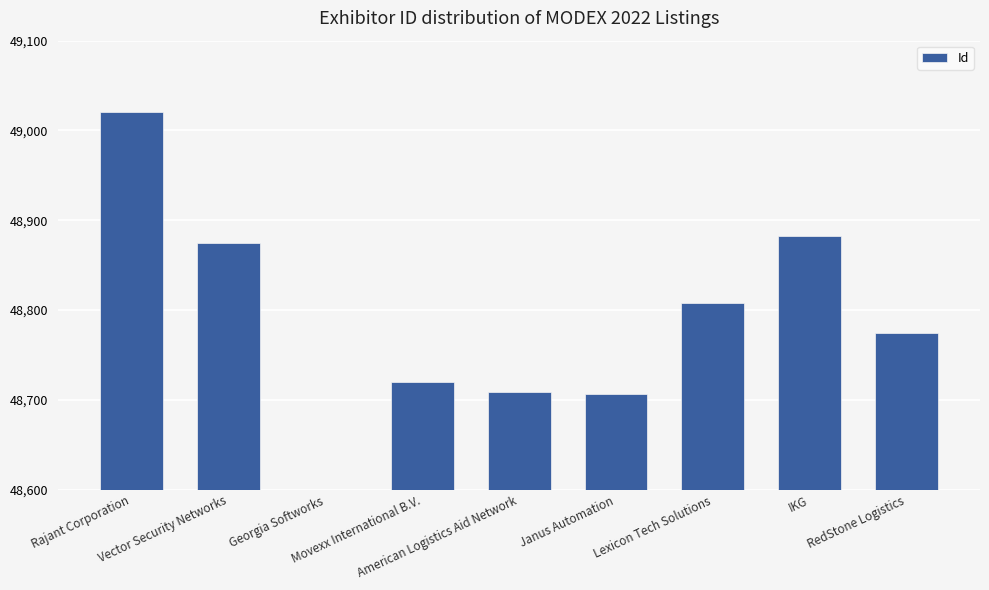

What is the label of the 3rd bar from the right?

Lexicon Tech Solutions